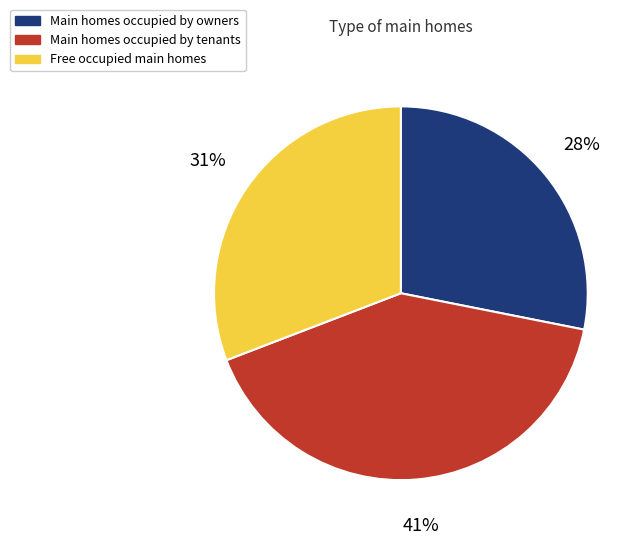

Is there a majority slice in this chart?

No